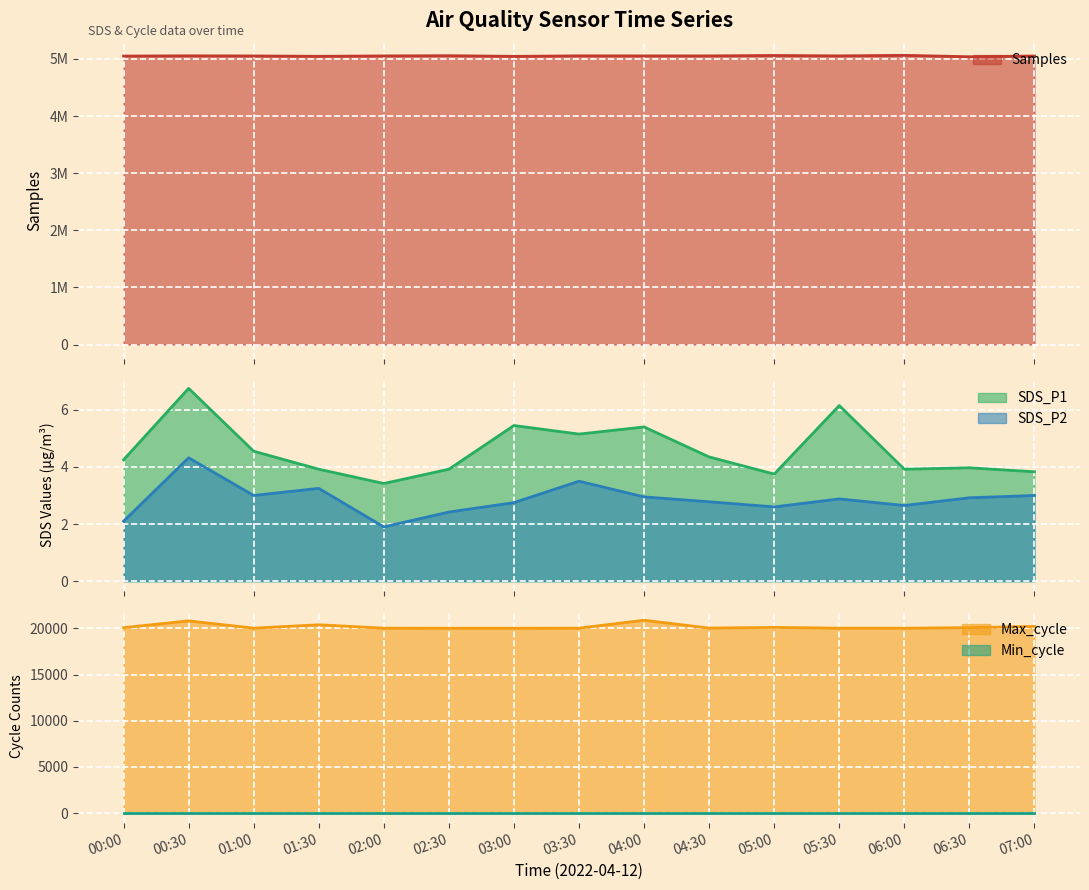

True or false: SDS_P1 and Samples cross at least once.

False